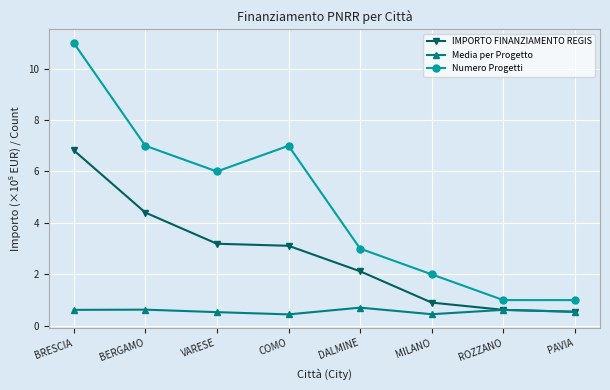

What is the greatest value displayed?

11.0